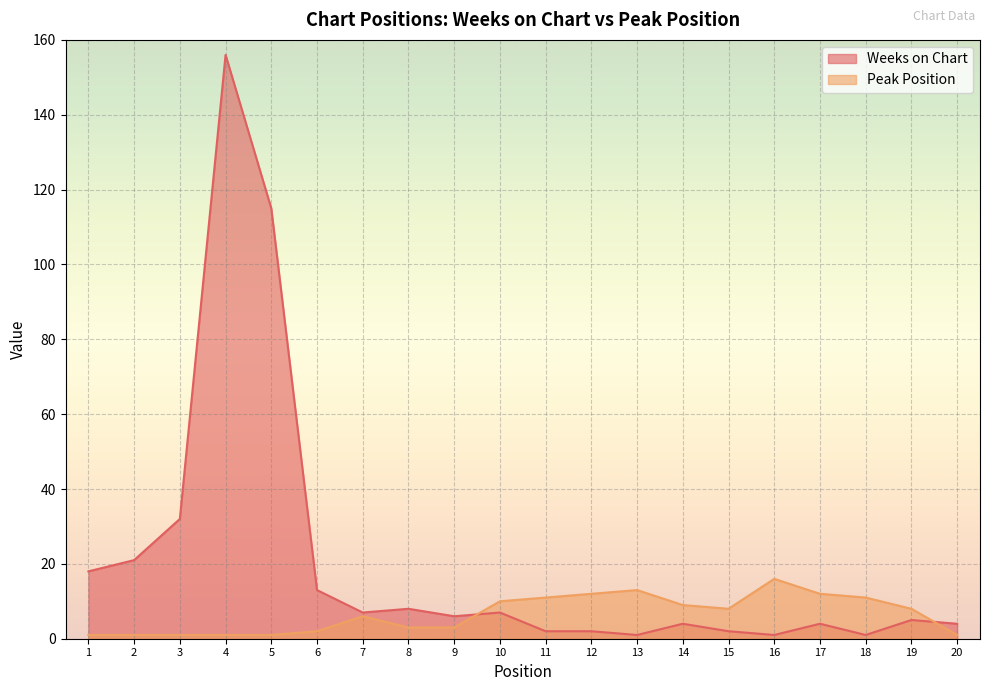

Which series has the largest total across all categories?

Weeks on Chart